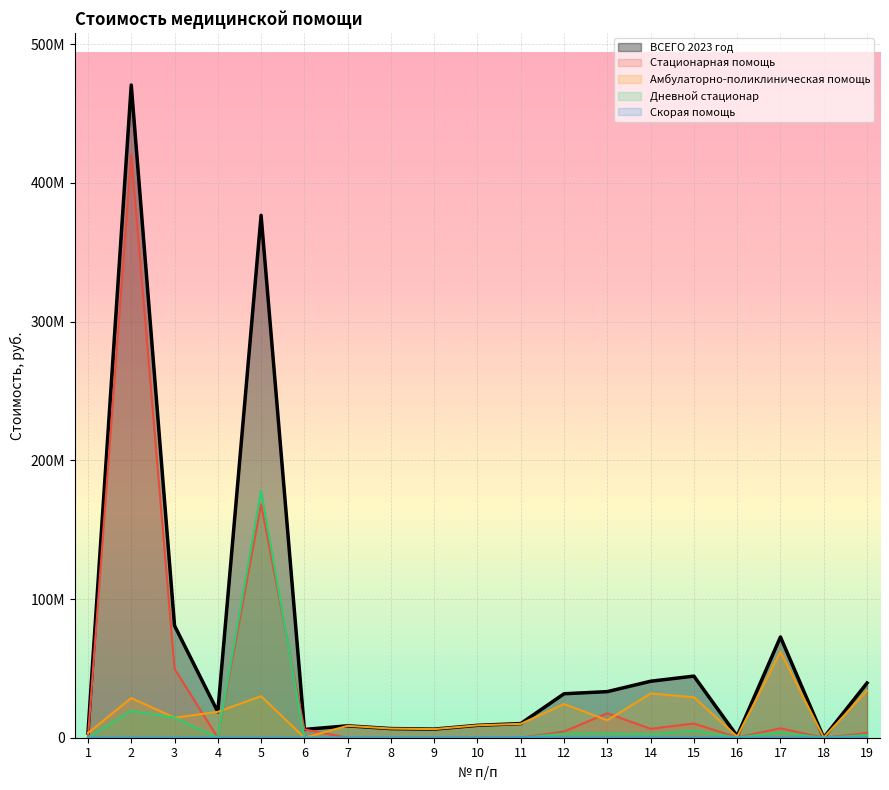

The ВСЕГО 2023 год series shows 1849608.4 at 16. True or false?

False